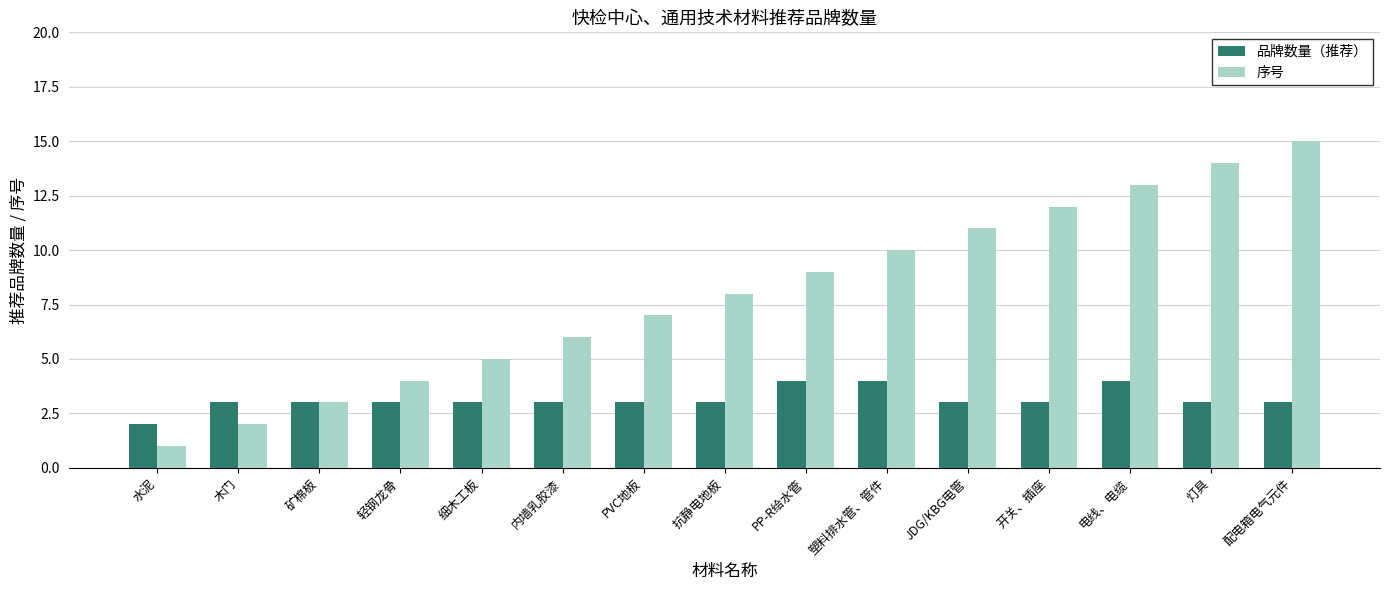

Which series has the largest total across all categories?

序号